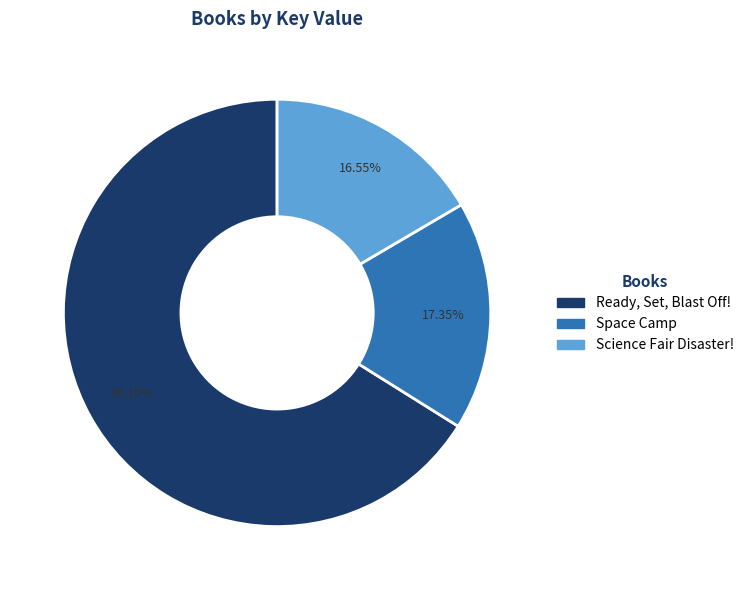

Does Space Camp represent more than half of the total?

No